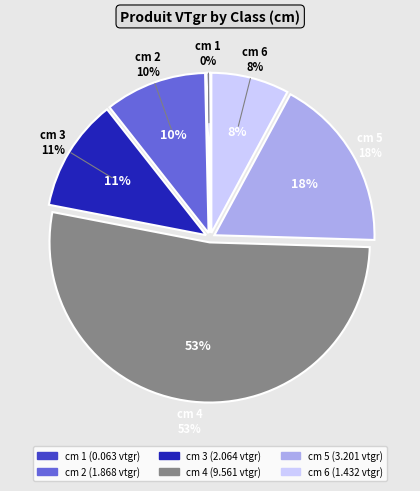

Does cm 4 account for over 50% of the chart?

Yes